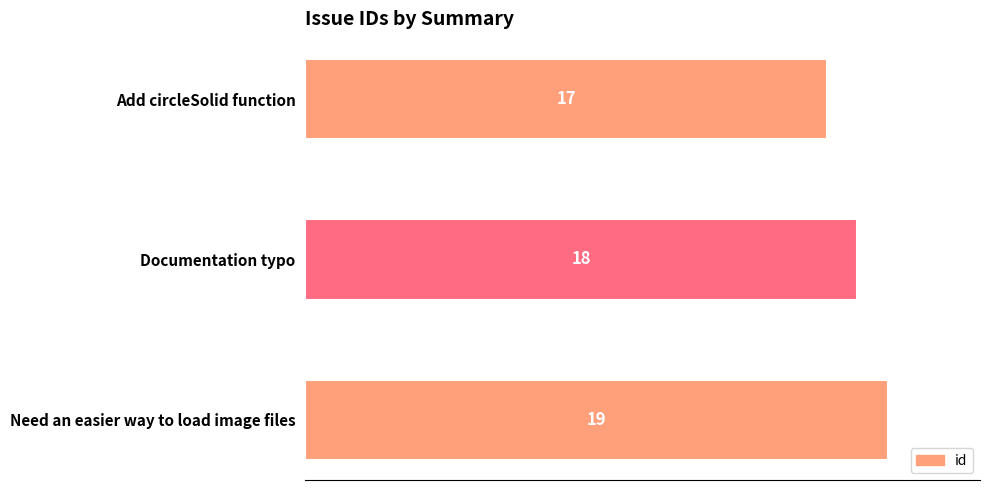

Are the bars grouped side by side (vs. stacked)?

No